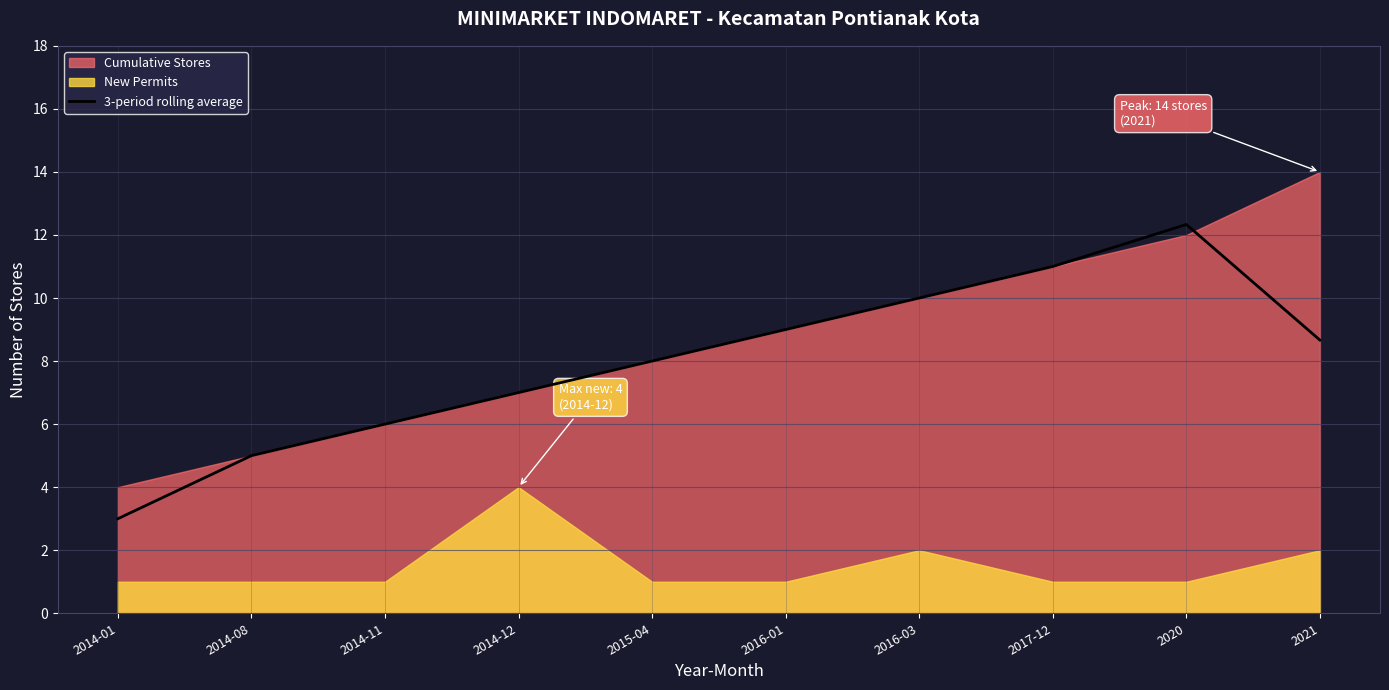

List the labels in order of value, largest first.

2020, 2017-12, 2016-03, 2016-01, 2021, 2015-04, 2014-12, 2014-11, 2014-08, 2014-01